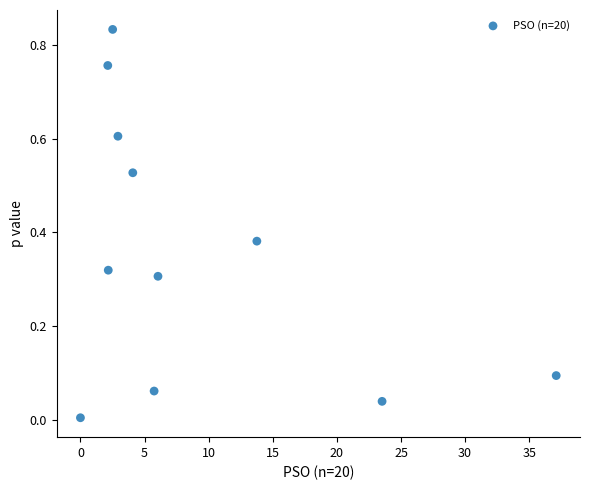

What is the range of X values (max minus min)?

37.1